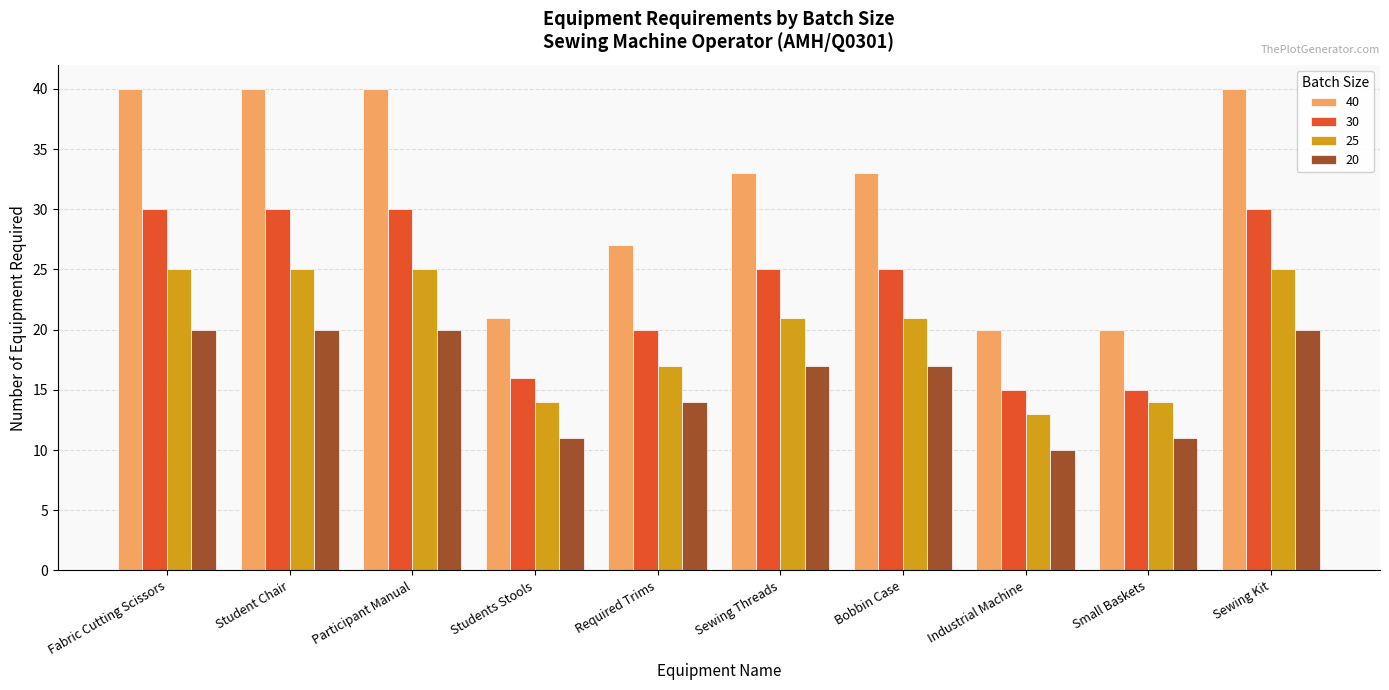

Which series has the largest range (max minus min)?

40